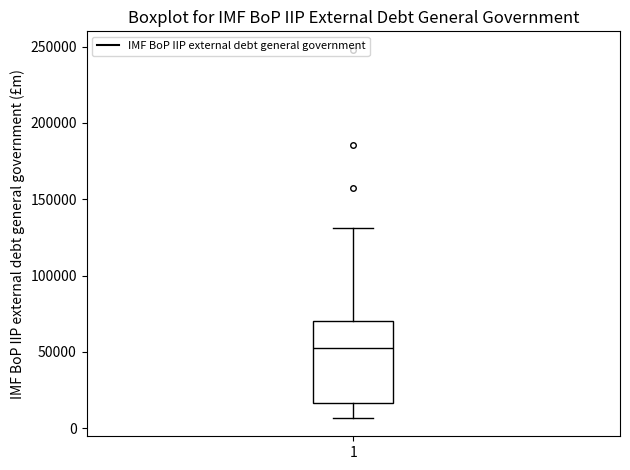

Transcribe this box plot: give where the median line is, the range the box spans, and where the two whiskers end, as read against the y-axis. The values are not printed on the chart, so give them approximately, as read against the axis.

median 55000, box 15000 to 70000, whiskers 5000 to 130000